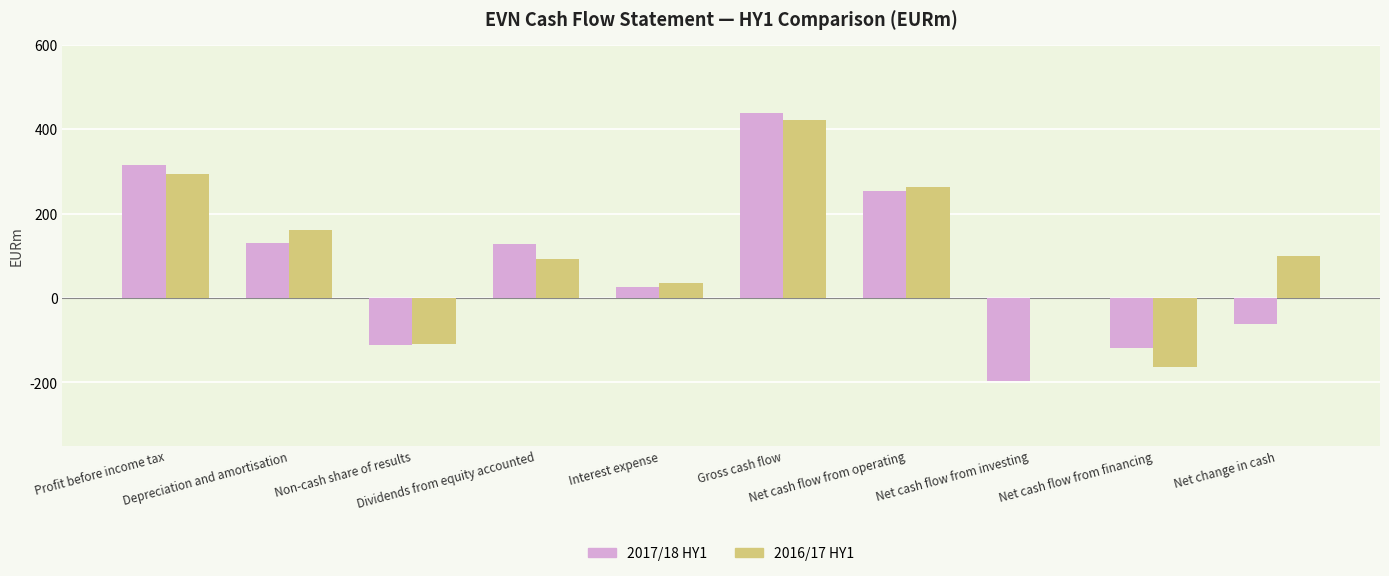

What is the total value across all series at Net cash flow from operating?

516.3